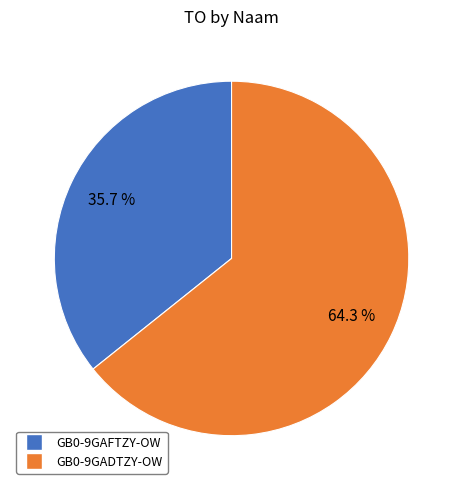

To the nearest percent, what percentage of the pie is GB0-9GAFTZY-OW?

36%